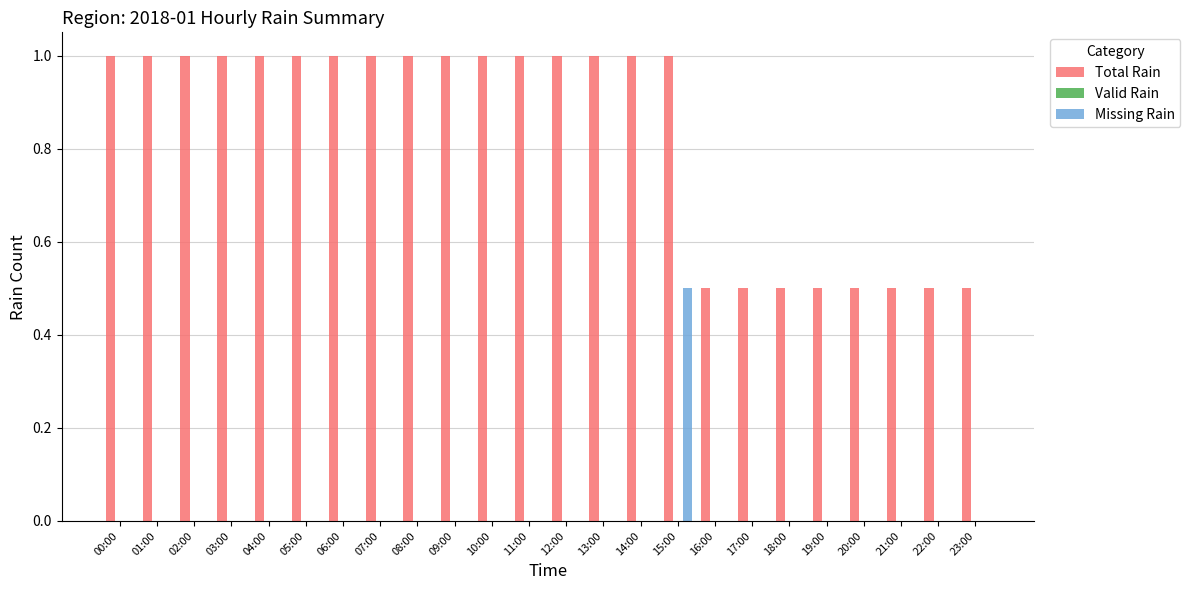

At which category is the sum across all series the highest?

15:00